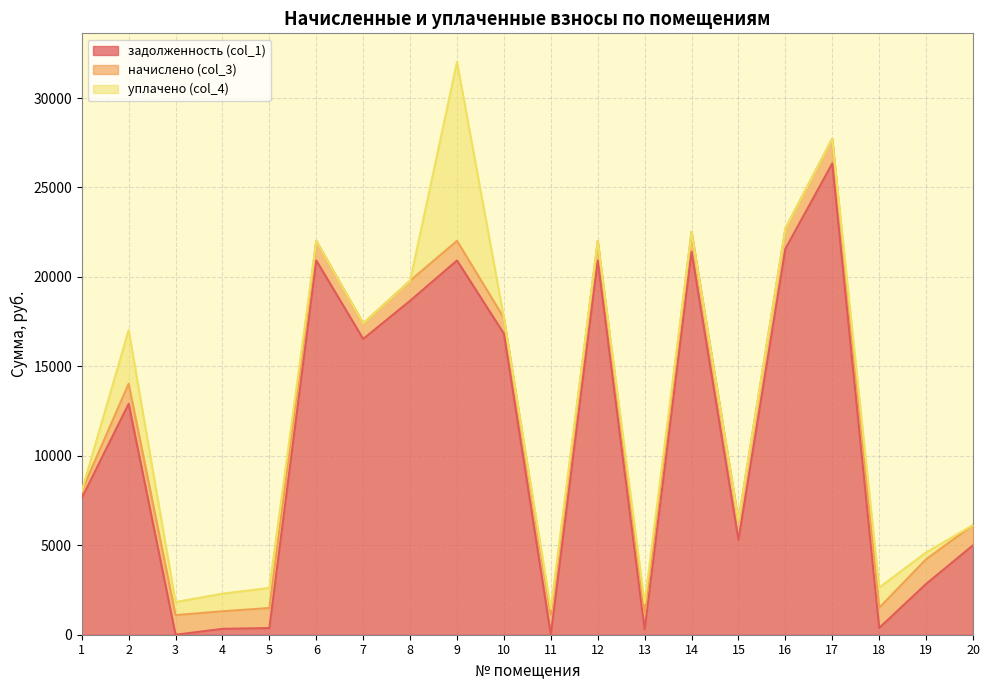

How many series are shown in this chart?

3